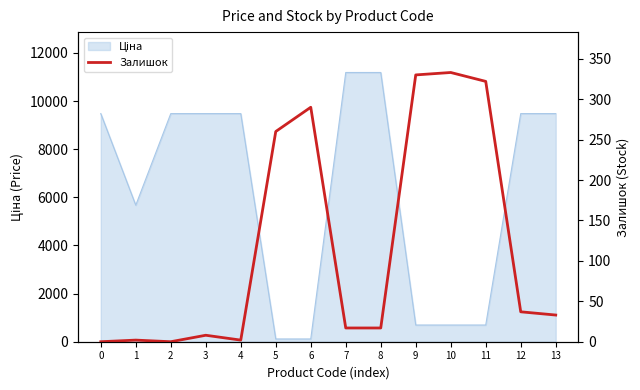

Rank the categories by value from lowest to highest.

0, 2, 1, 4, 3, 7, 8, 13, 12, 5, 6, 11, 9, 10